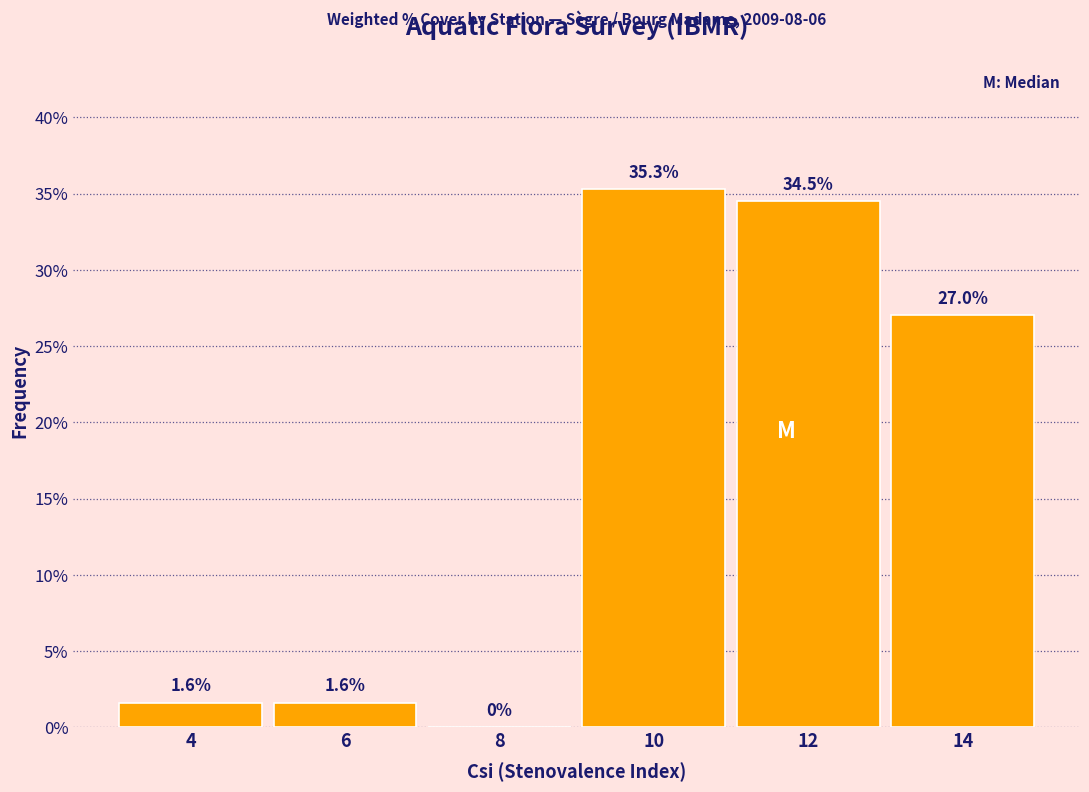

Are the bars horizontal?

No